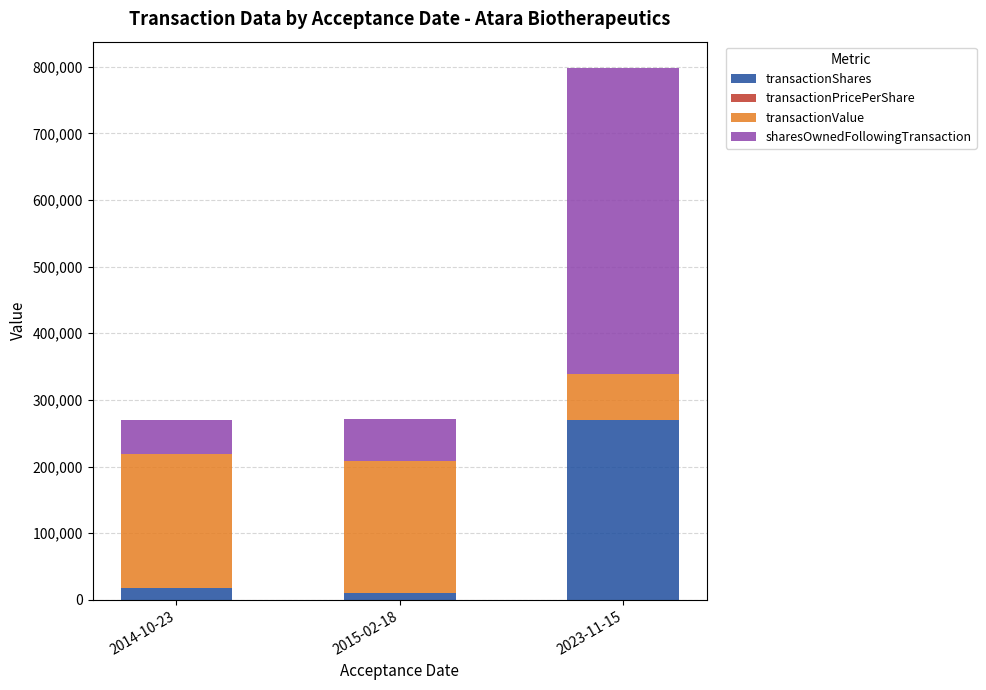

What is the maximum value for transactionShares?

270000.0